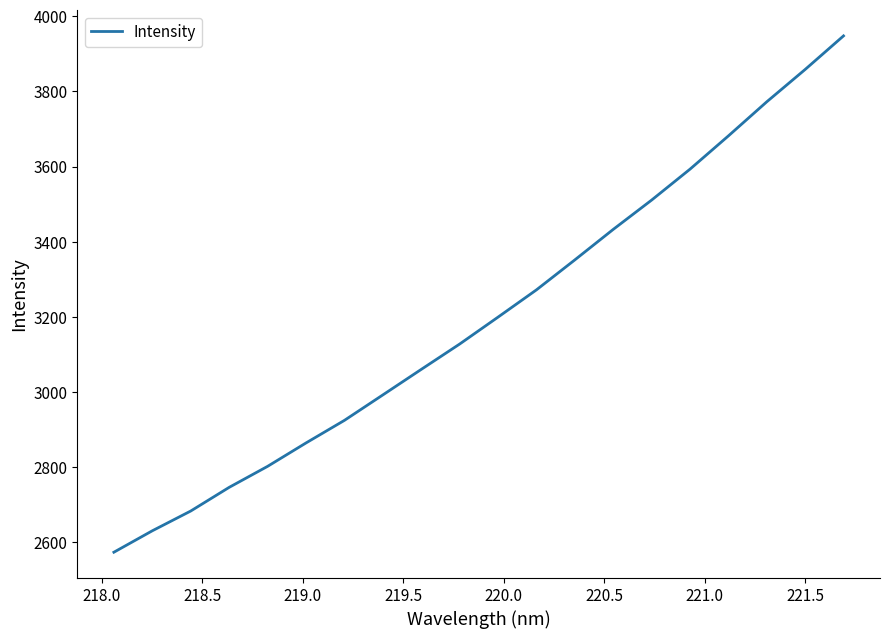

What is the maximum value shown in the chart?

3947.7